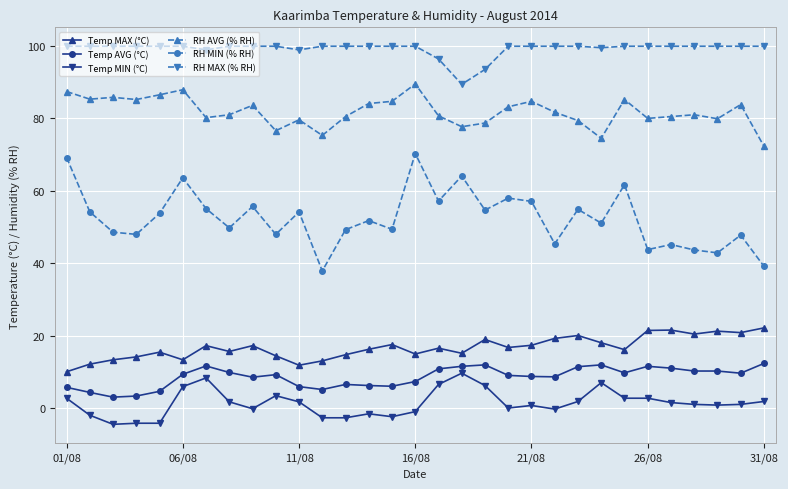

What is the value of the RH MAX (% RH) point at the 27th from the left?

99.9